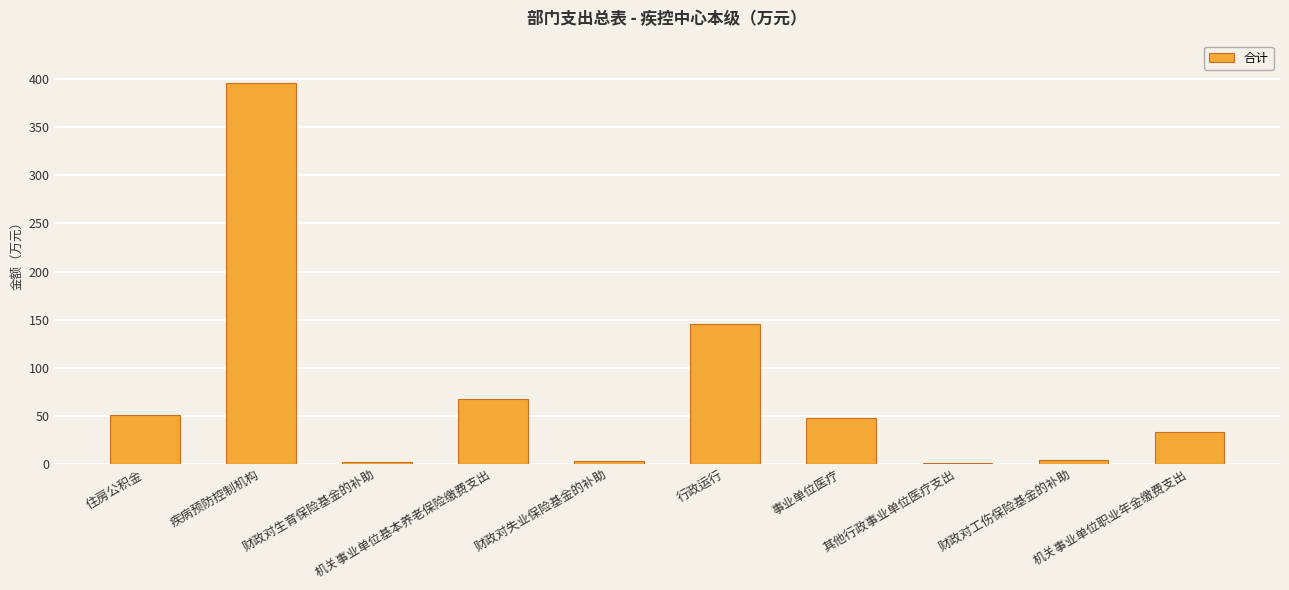

What is the maximum value shown in the chart?

396.4